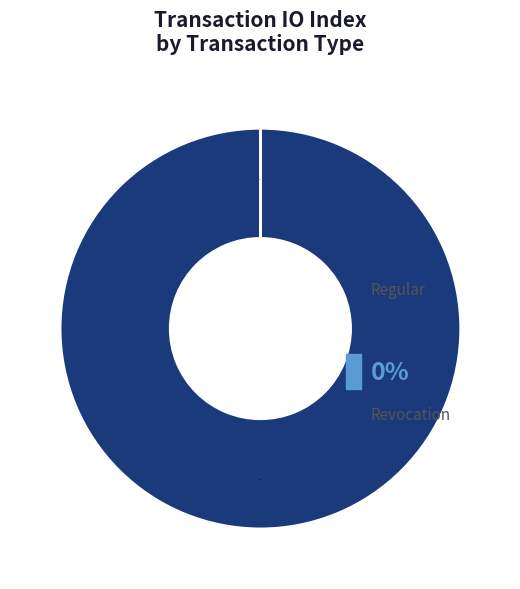

Rank the categories by value from lowest to highest.

Revocation, Regular